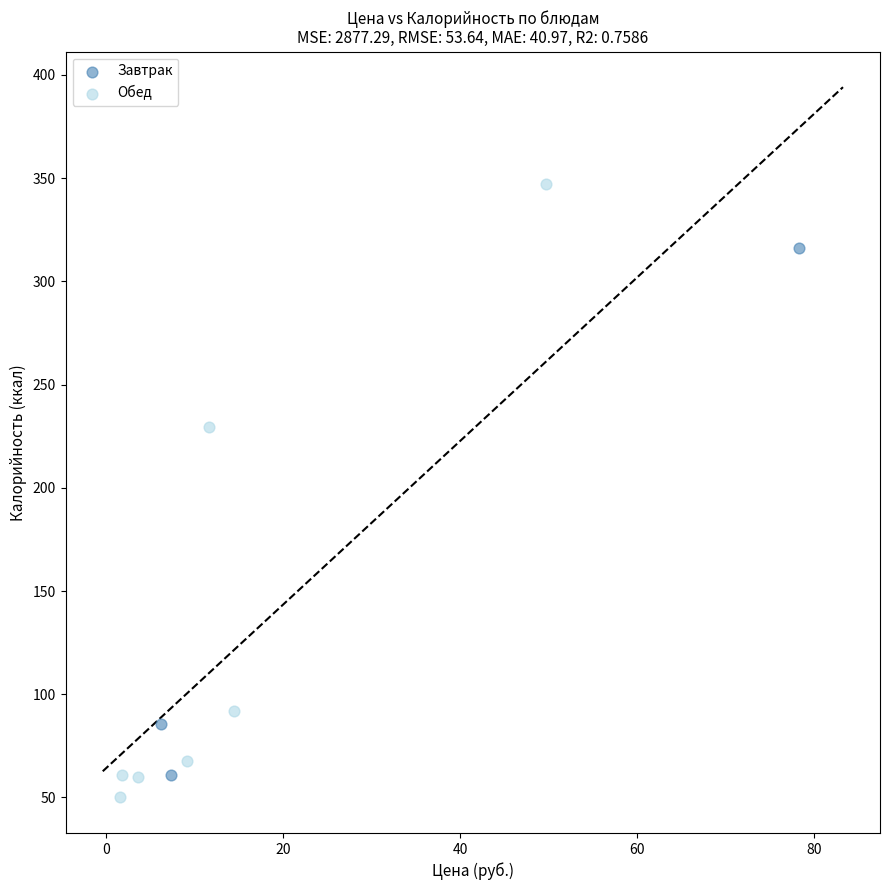

Which series reaches the maximum Y coordinate?

Обед